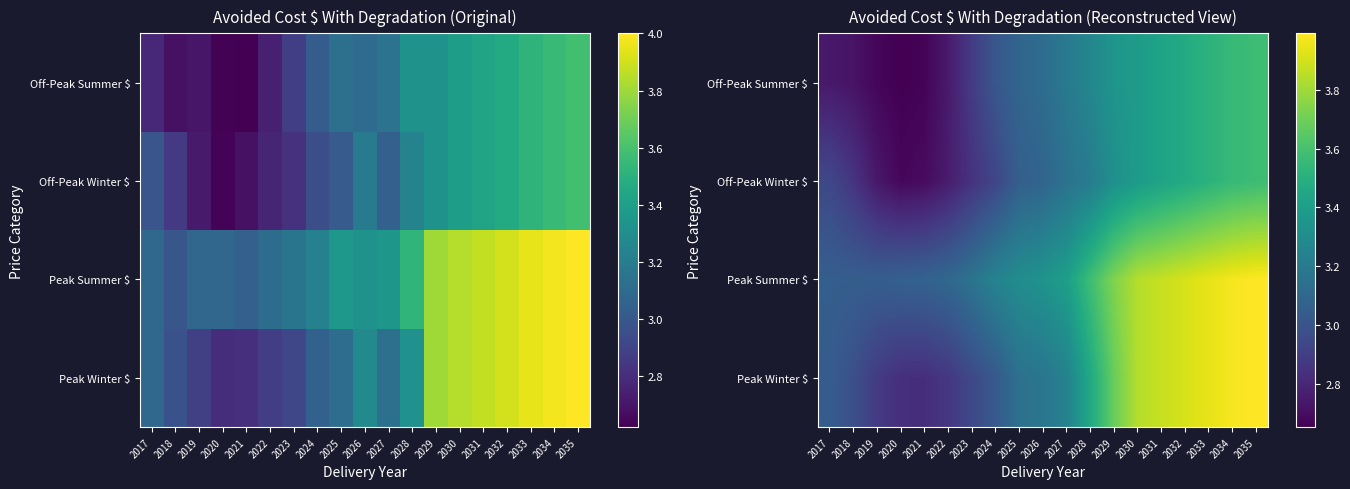

What is the difference between the second highest and minimum values in the Off-Peak Winter $ series?

0.9